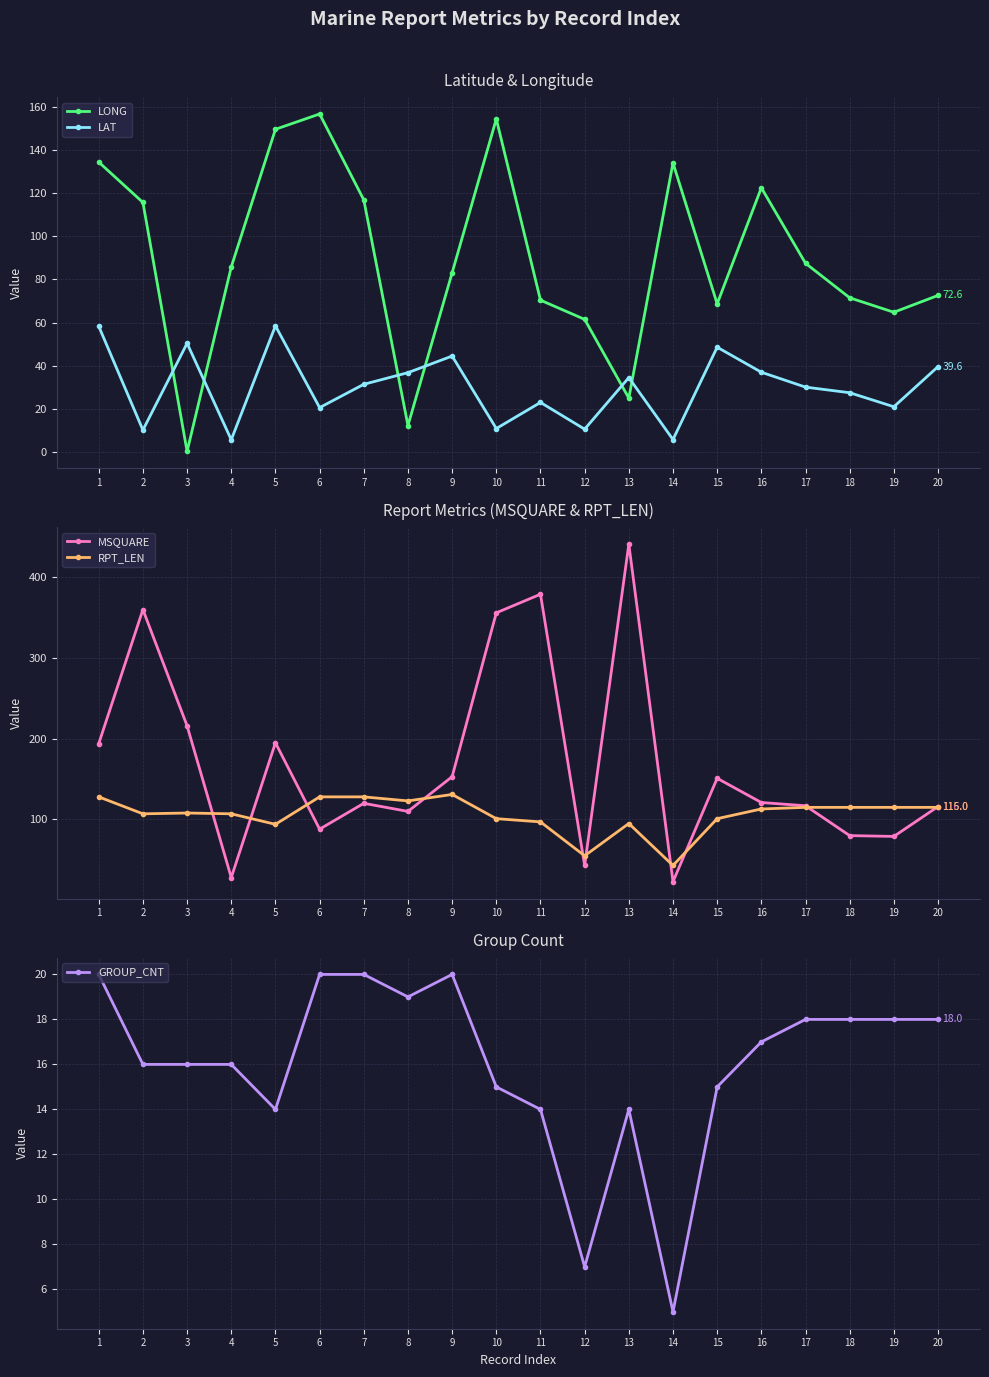

Rank the series at 20 from highest to lowest value.

MSQUARE, RPT_LEN, LONG, LAT, GROUP_CNT